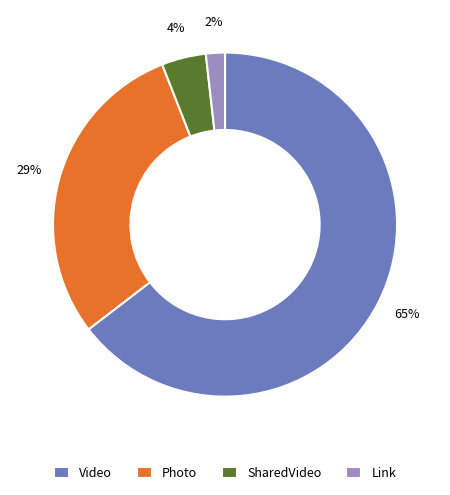

What percentage is the Link slice, to the nearest percent?

2%